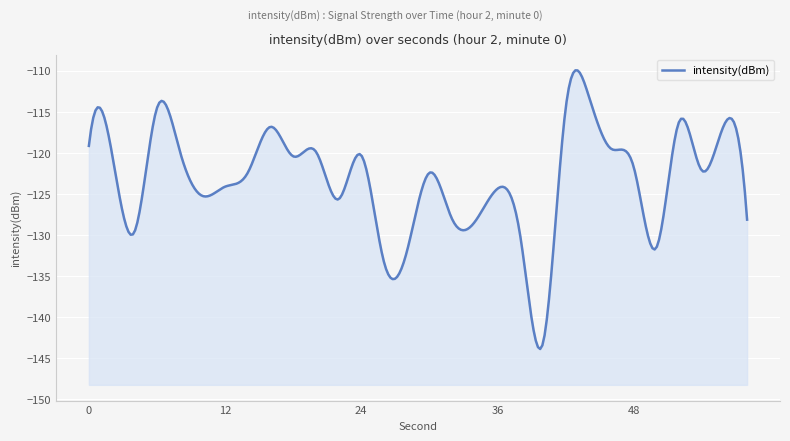

Reading right to left, list all the values displayed in this chart.

58=-128.1	56=-116.5	54=-122.1	52=-116.2	50=-131.5	48=-121.7	46=-119.5	44=-112.9	42=-114.7	40=-143.2	38=-130.0	36=-124.3	34=-128.4	32=-128.0	30=-122.4	28=-132.1	26=-133.3	24=-120.3	22=-125.6	20=-119.8	18=-120.4	16=-116.8	14=-122.4	12=-124.1	10=-125.2	8=-119.7	6=-114.5	4=-129.6	2=-119.8	0=-119.1